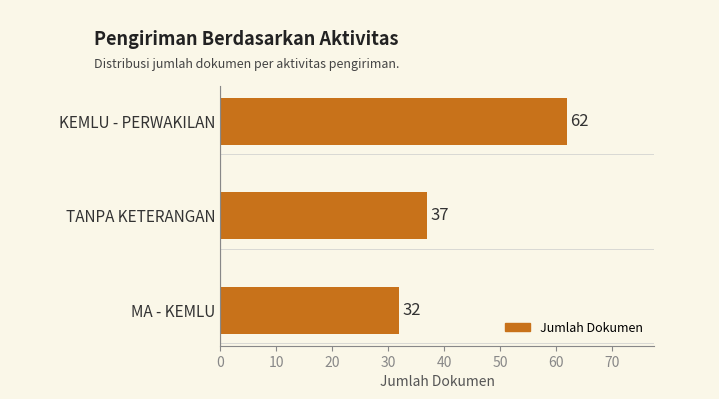

What is the change in value from MA - KEMLU to TANPA KETERANGAN?

+5